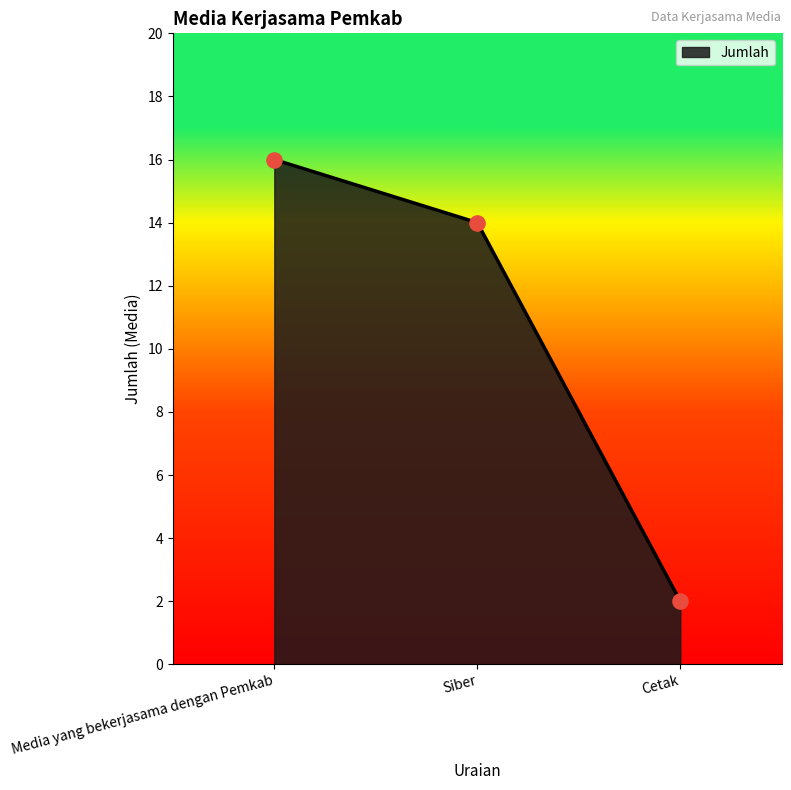

Between Cetak and Media yang bekerjasama dengan Pemkab, which is larger?

Media yang bekerjasama dengan Pemkab